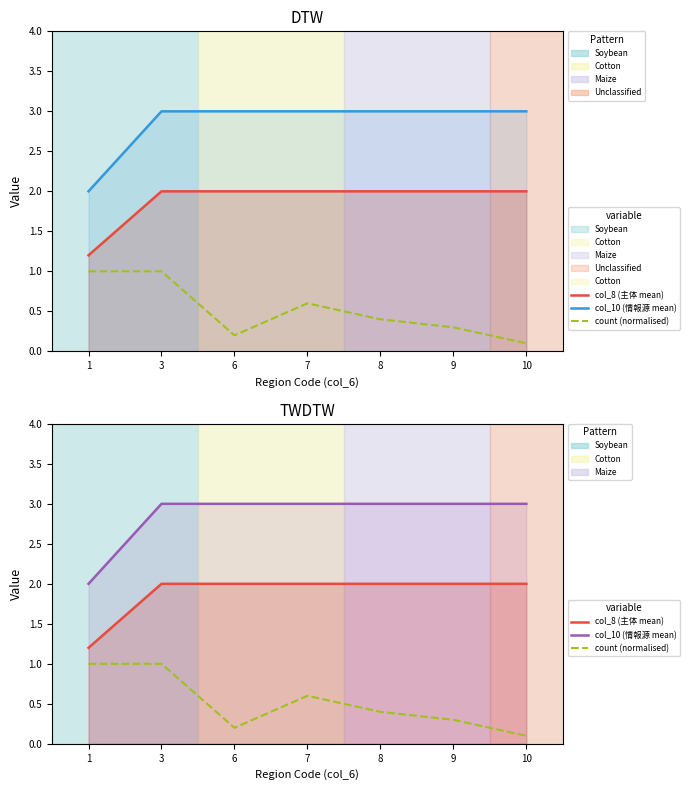

What is the difference between the maximum and minimum values in the count (normalised) series?

0.9